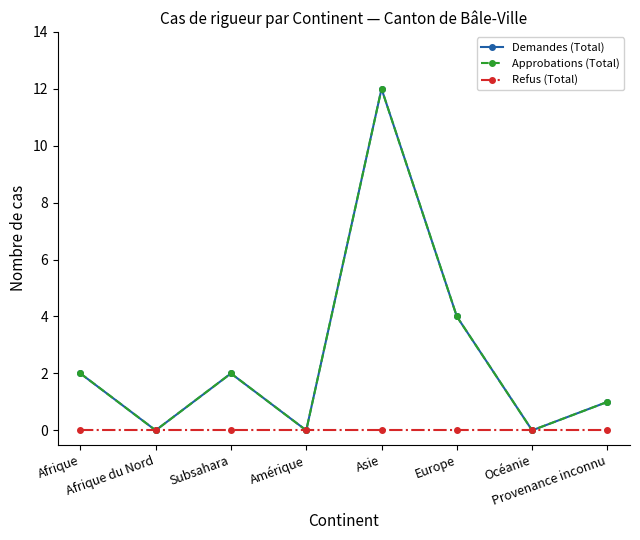

Is the value of Approbations (Total) at Subsahara greater than the value of Refus (Total) at Afrique du Nord?

Yes